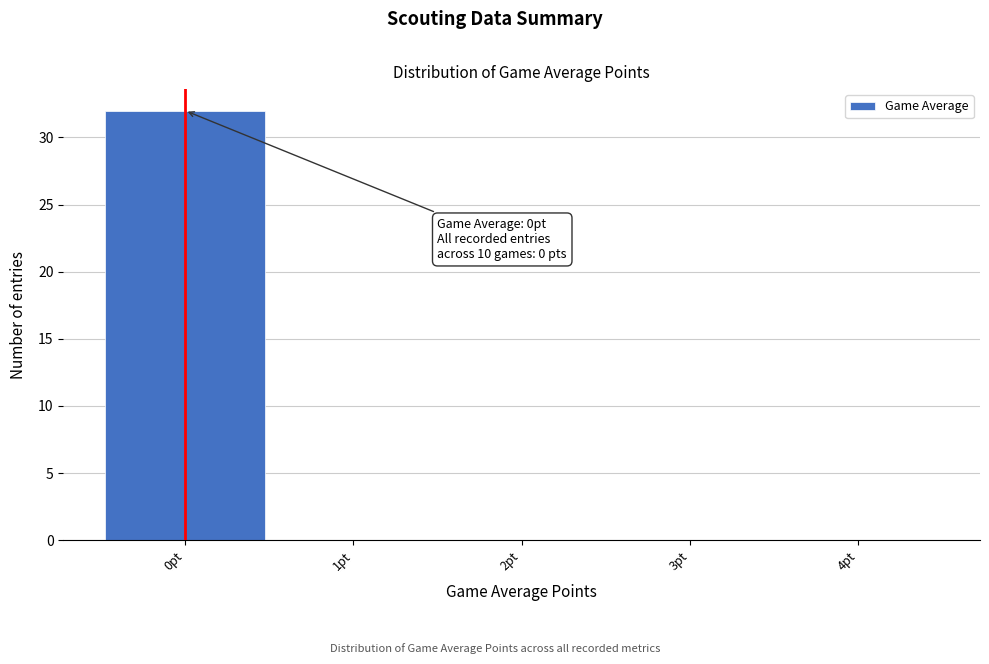

Which range on the x-axis has the tallest bar?

-0.5 to 0.5